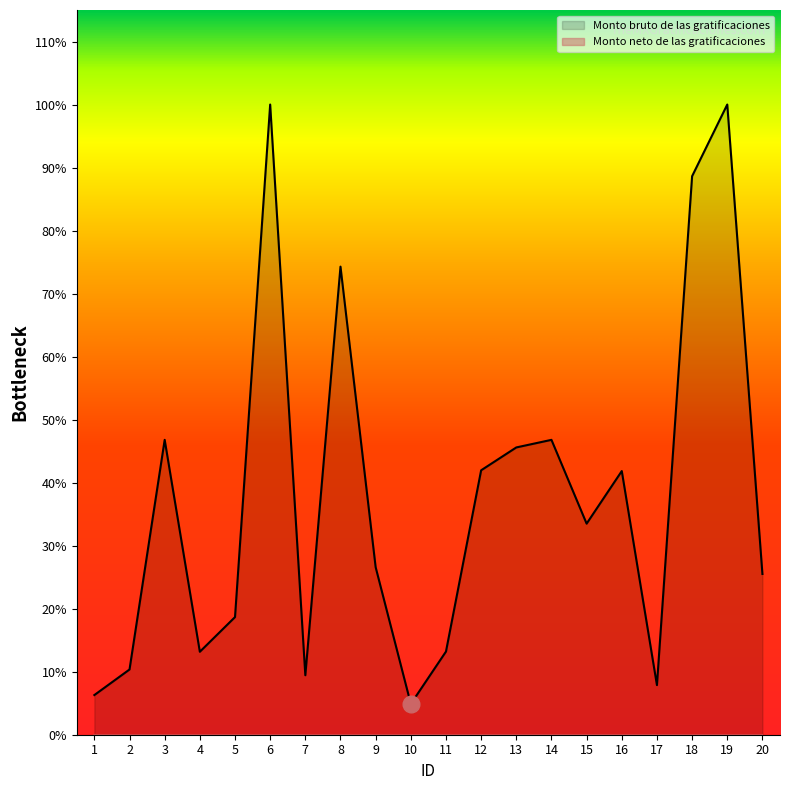

At which category does the data reach its first local peak?

3